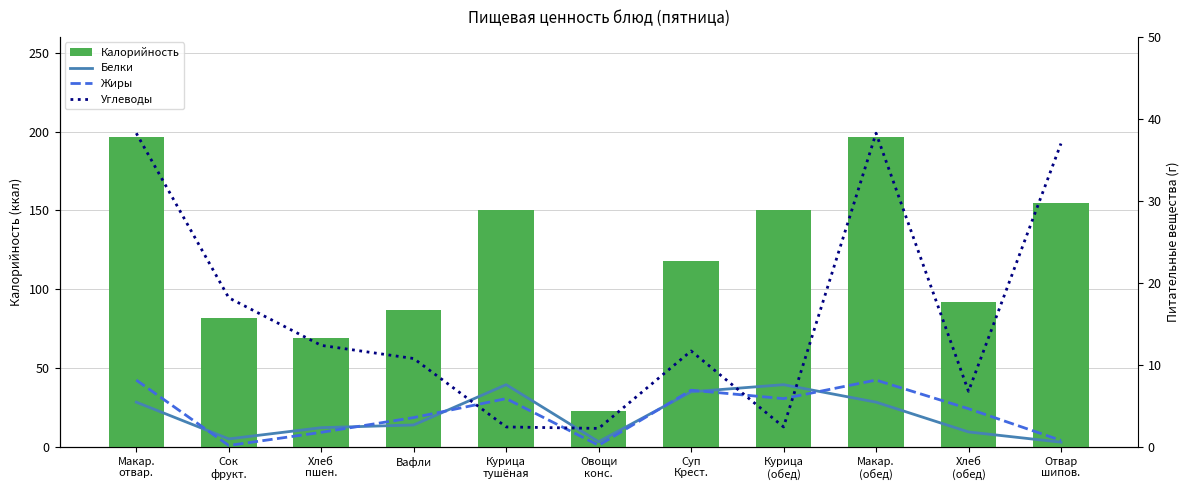

What is the maximum value for Углеводы?

38.3